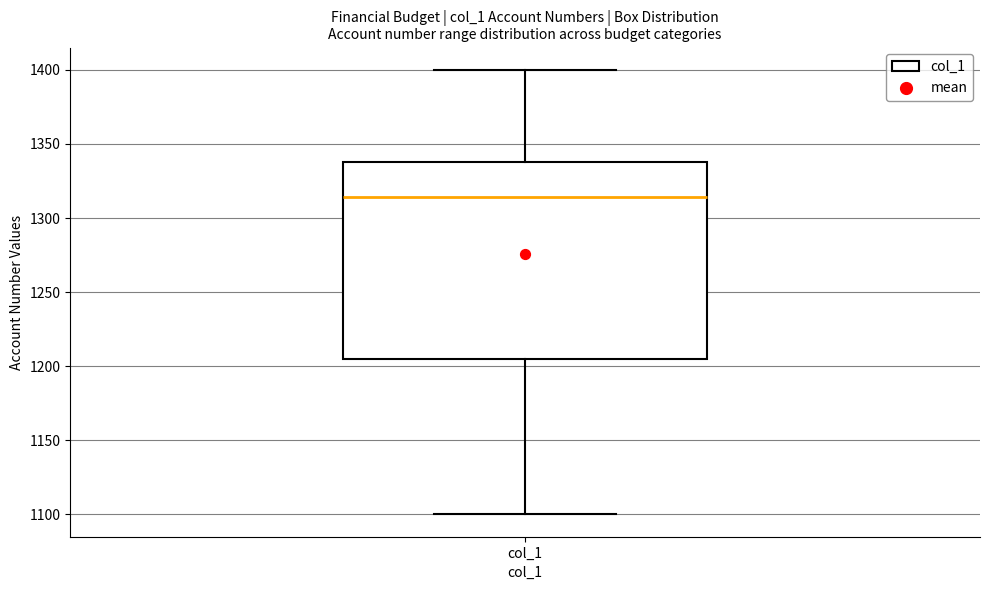

Read this box plot against the y-axis: the position of the median line, the range covered by the box, and the ends of both whiskers. The values are not printed on the chart, so give them approximately, as read against the axis.

median 1315, box 1205 to 1340, whiskers 1100 to 1400